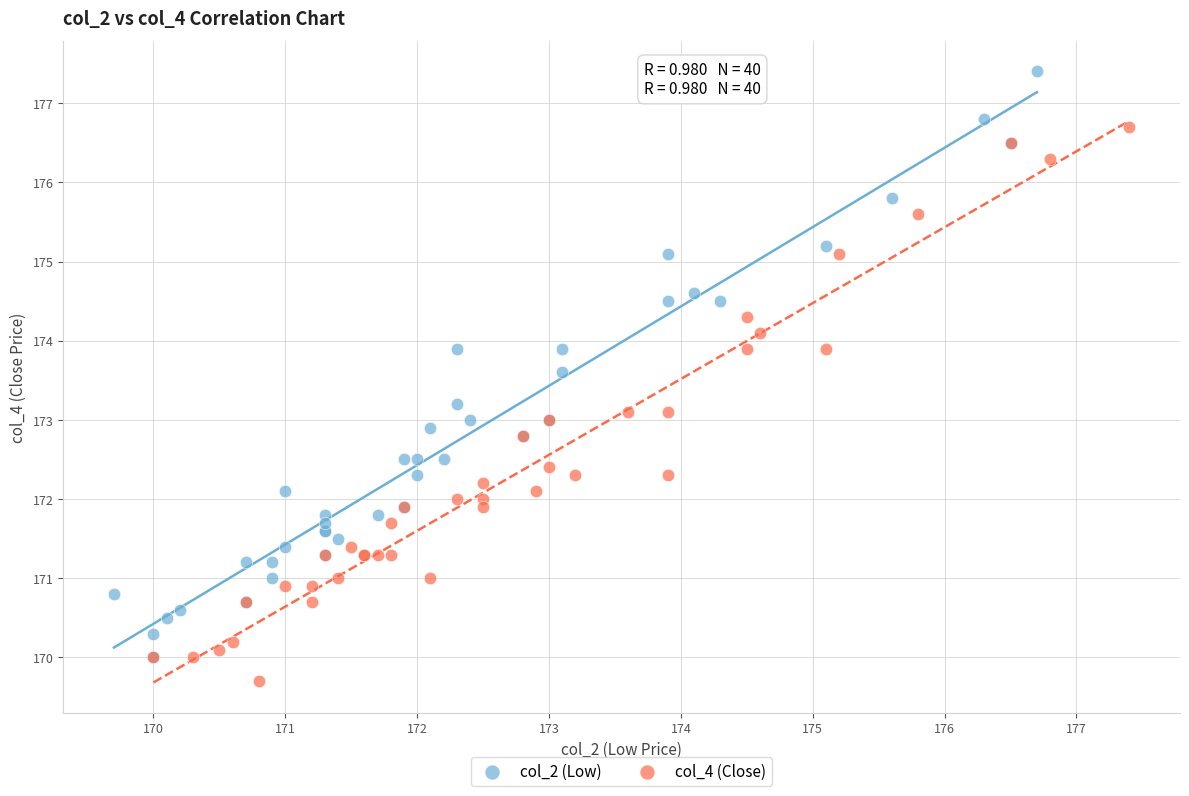

Which series reaches the maximum Y coordinate?

col_2 (Low)